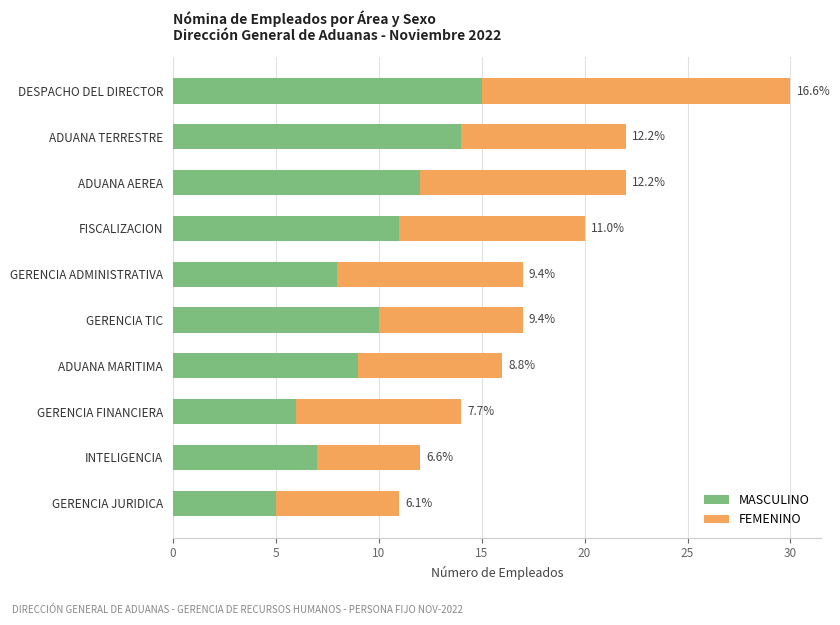

What are all the series names shown in the legend?

MASCULINO, FEMENINO